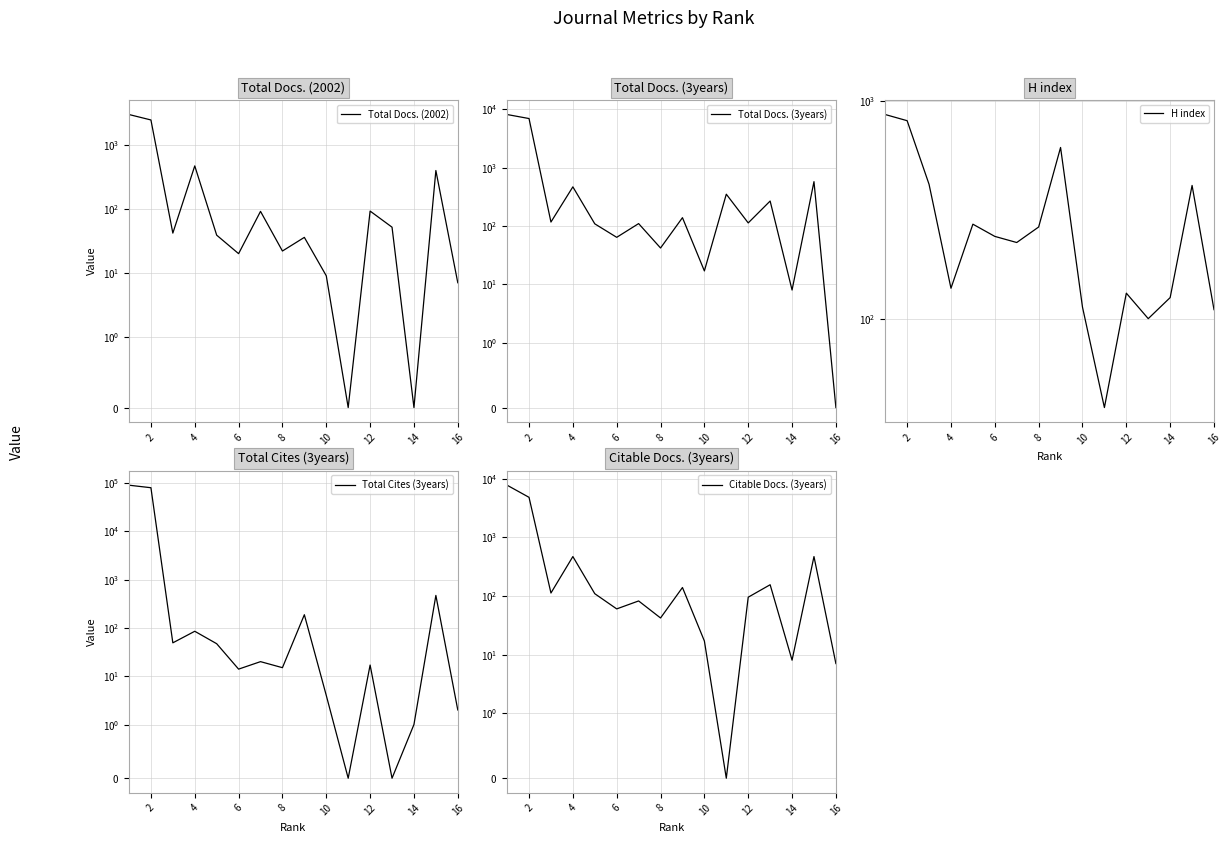

Which series ends up on top after the final intersection of Total Docs. (3years) and Citable Docs. (3years)?

Citable Docs. (3years)